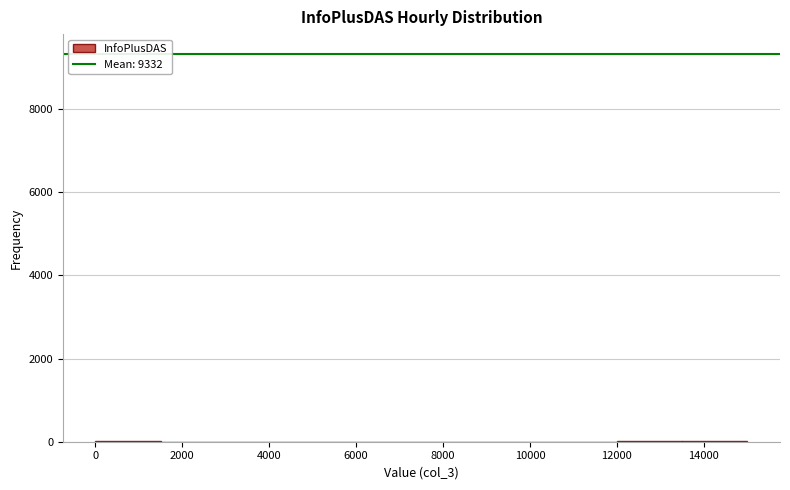

Reading left to right, transcribe this chart: for each bar, give the range it covers on the x-axis and its height. Neither the bar edges nor the heights are printed on the chart, so give them approximately, as read against the axes.

0 to 1600: under 200
1600 to 3000: under 200
3000 to 4600: 0
4600 to 6000: 0
6000 to 7600: under 200
7600 to 9000: under 200
9000 to 10600: 0
10600 to 12000: under 200
12000 to 13600: under 200
13600 to 15000: under 200